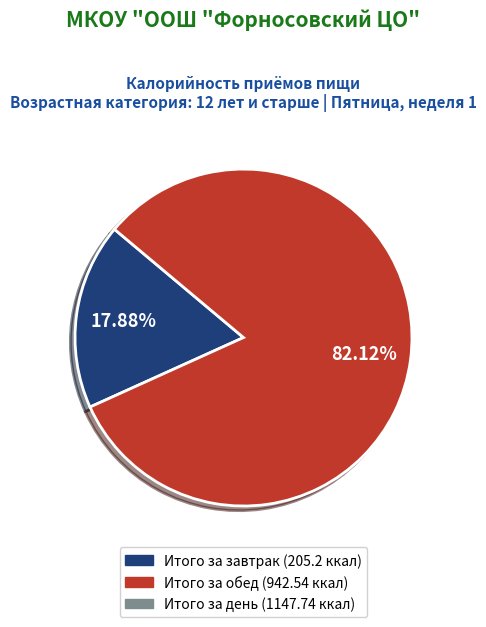

Count the number of slices in the pie.

2